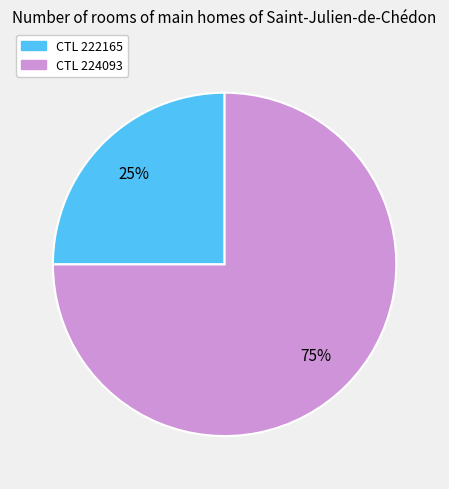

Is there a majority slice in this chart?

Yes